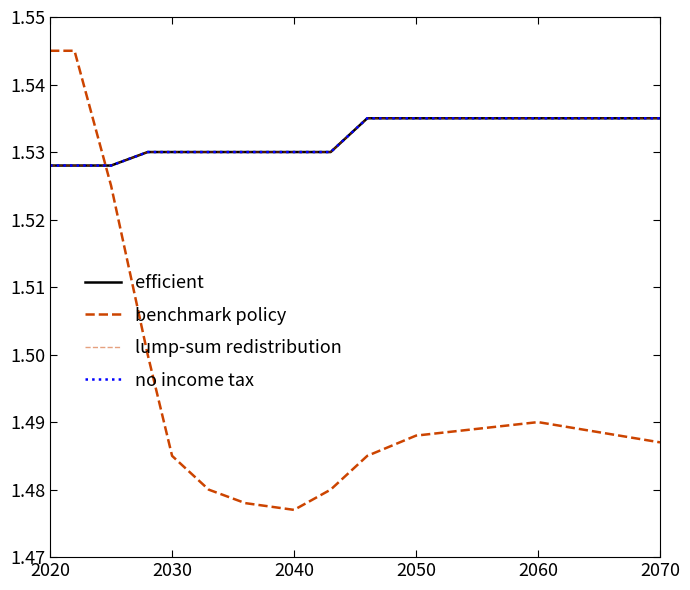

Is this an area chart (filled region under the line)?

No